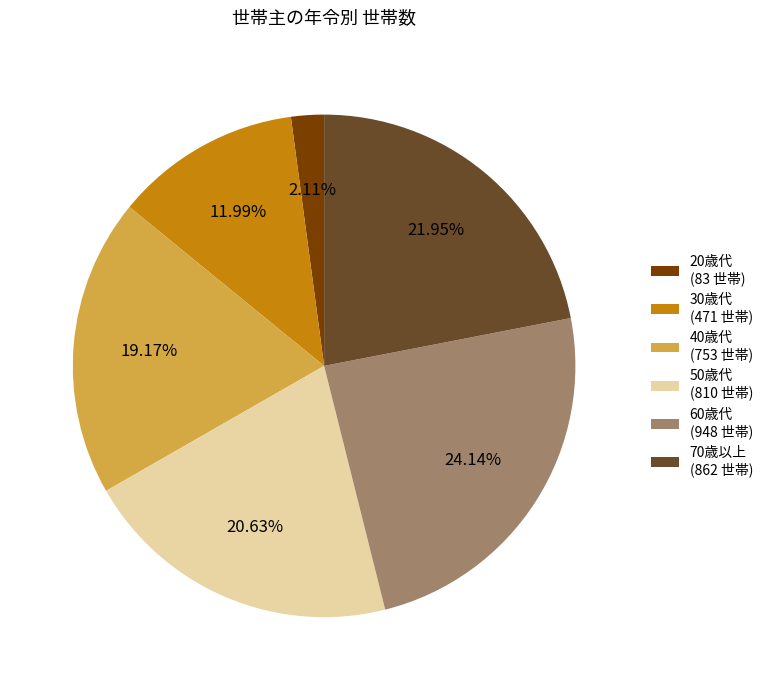

Is 70歳以上 (862 世帯) the majority of the pie?

No